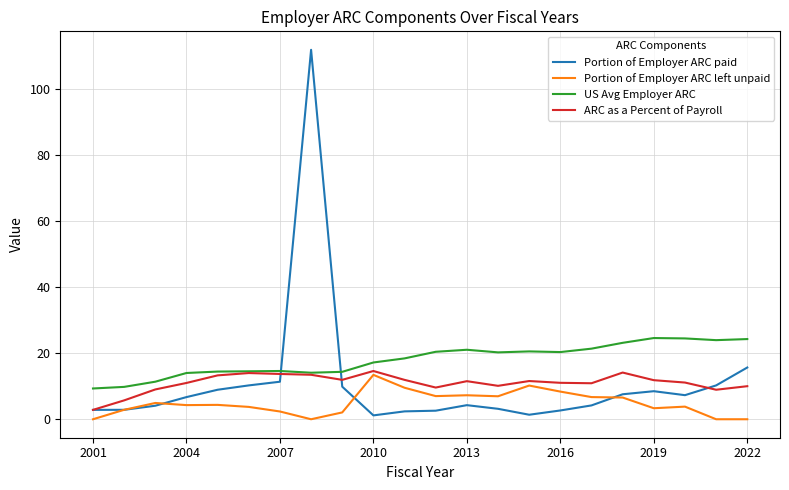

Which series has the largest range (max minus min)?

Portion of Employer ARC paid